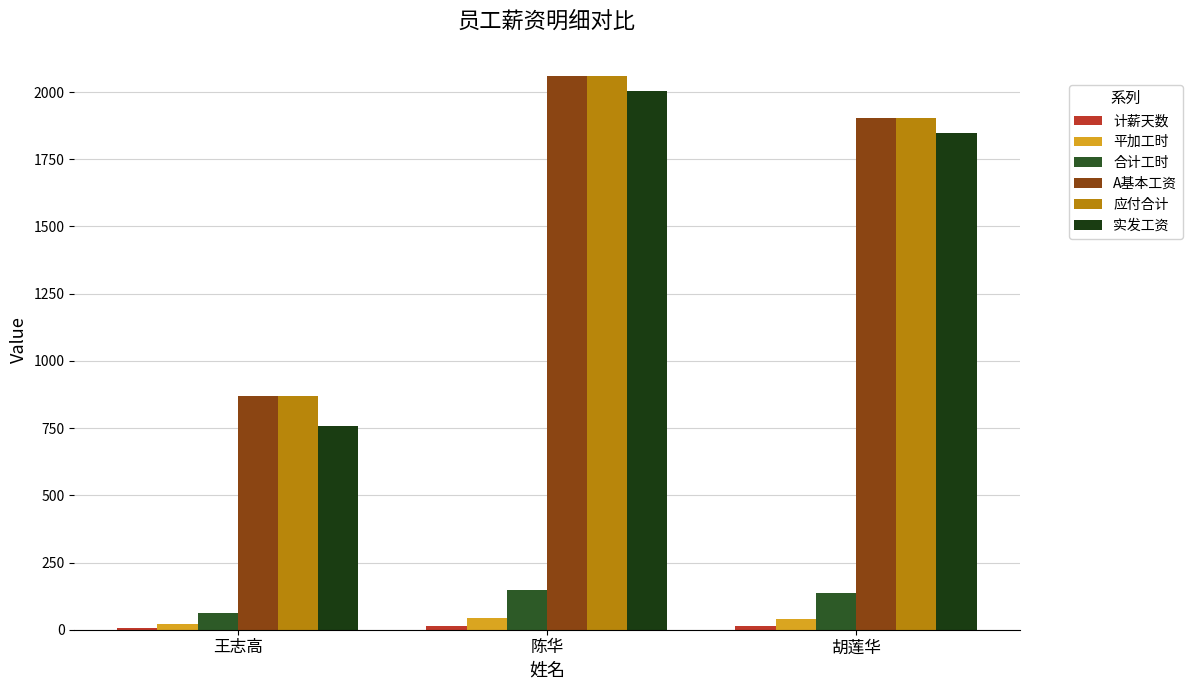

What is the sum of all 合计工时 values?

345